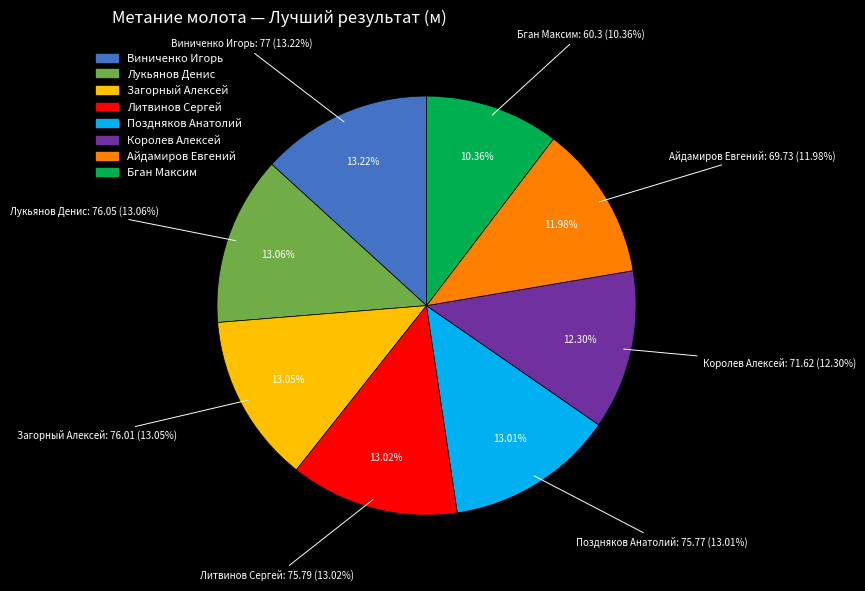

To the nearest percent, what percentage of the pie is Виниченко Игорь?

13%